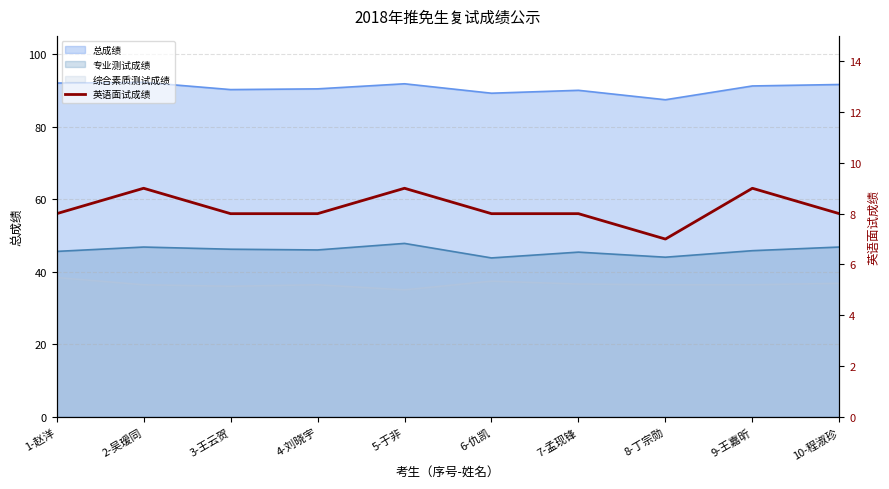

How many lines are shown in the chart?

1